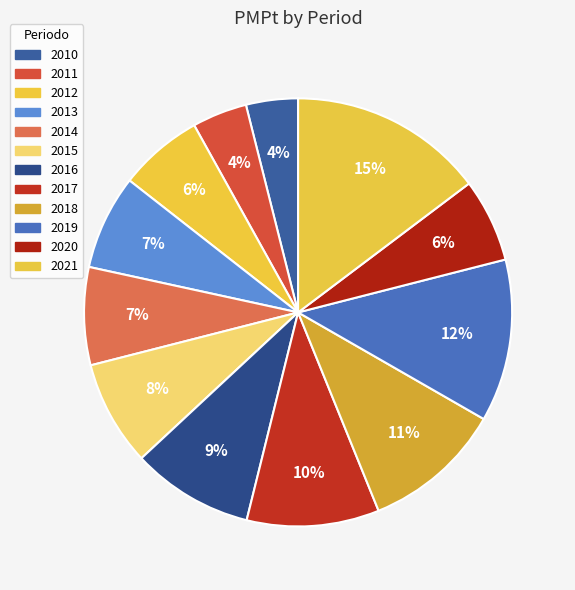

Does 2020 account for over 50% of the chart?

No